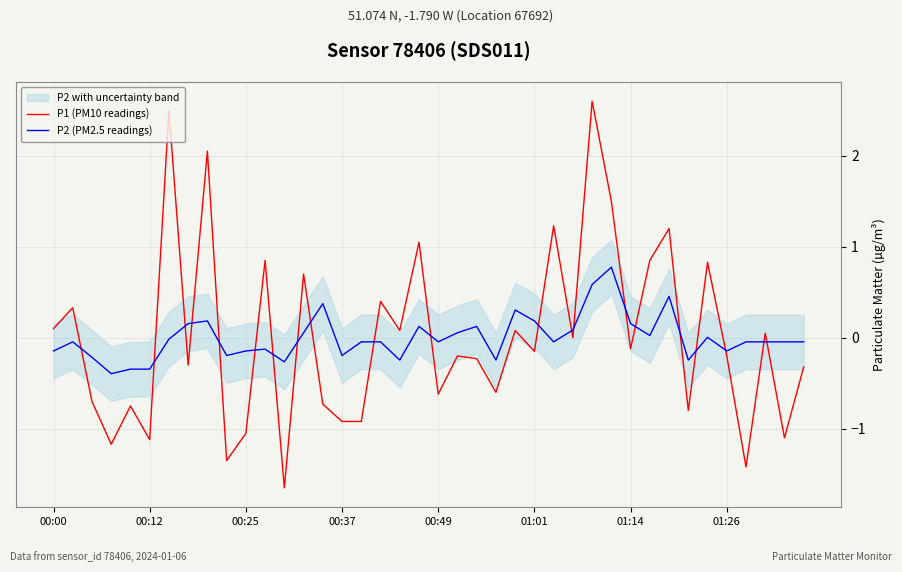

Reading left to right, list all the values displayed in this chart.

P1 (PM10 readings): 0.1	0.3	-0.7	-1.2	-0.7	-1.1	2.5	-0.3	2.1	-1.3	-1.0	0.9	-1.6	0.7	-0.7	-0.9	-0.9	0.4	0.1	1.1	-0.6	-0.2	-0.2	-0.6	0.1	-0.1	1.2	0.0	2.6	1.5	-0.1	0.9	1.2	-0.8	0.8	-0.2	-1.4	0.1	-1.1	-0.3
P2 (PM2.5 readings): -0.1	-0.0	-0.2	-0.4	-0.3	-0.3	-0.0	0.2	0.2	-0.2	-0.1	-0.1	-0.3	0.1	0.4	-0.2	-0.0	-0.0	-0.2	0.1	-0.0	0.1	0.1	-0.2	0.3	0.2	-0.0	0.1	0.6	0.8	0.2	0.0	0.5	-0.2	0.0	-0.1	-0.0	-0.0	-0.0	-0.0